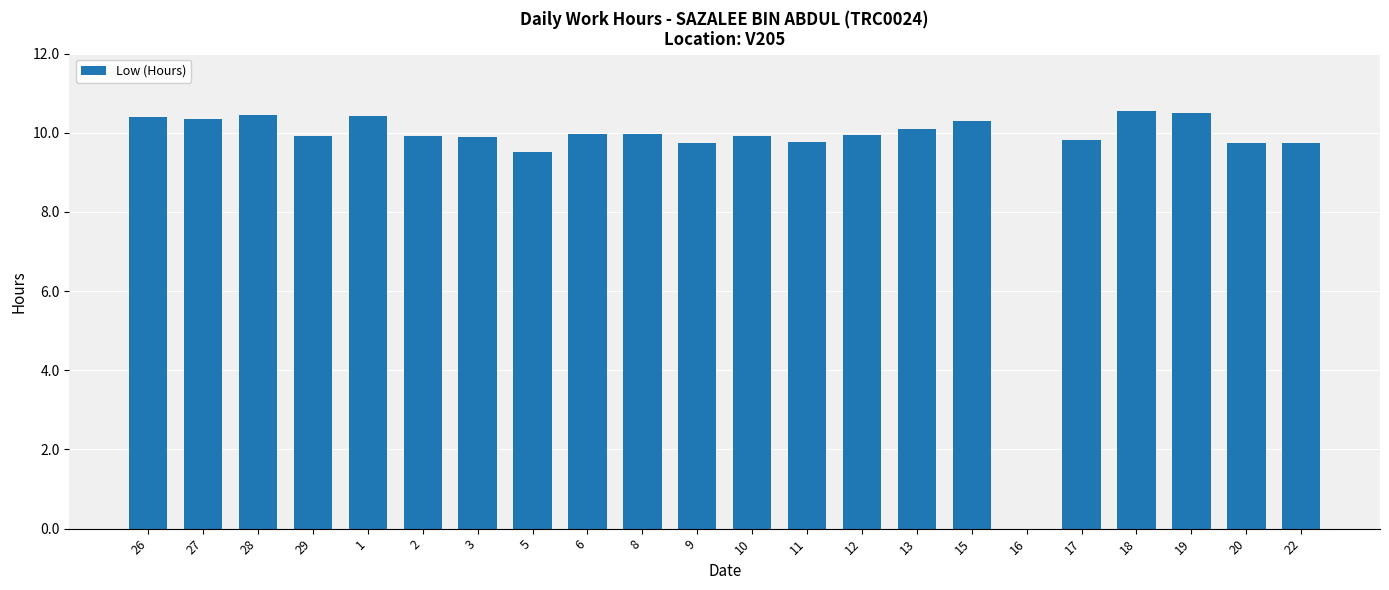

At which label does the data first exceed 9?

26